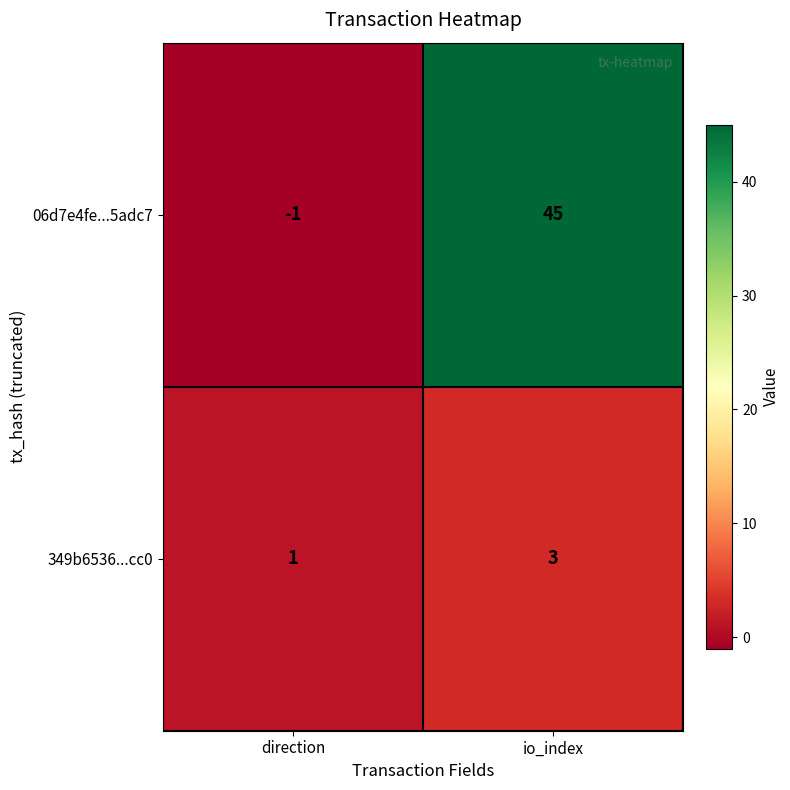

Reading left to right, what are all the values shown in this chart?

06d7e4fe...5adc7: direction=-1	io_index=45
349b6536...cc0: direction=1	io_index=3